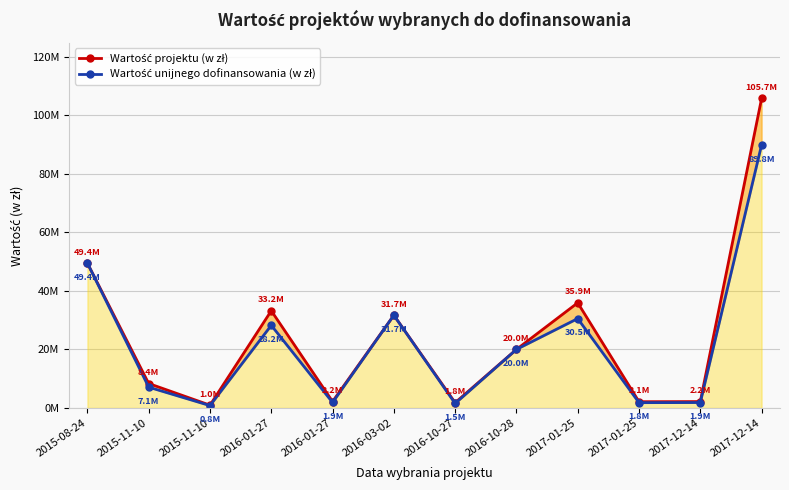

Is it true that Wartość projektu (w zł) equals 49449523.5 at 2015-08-24?

True